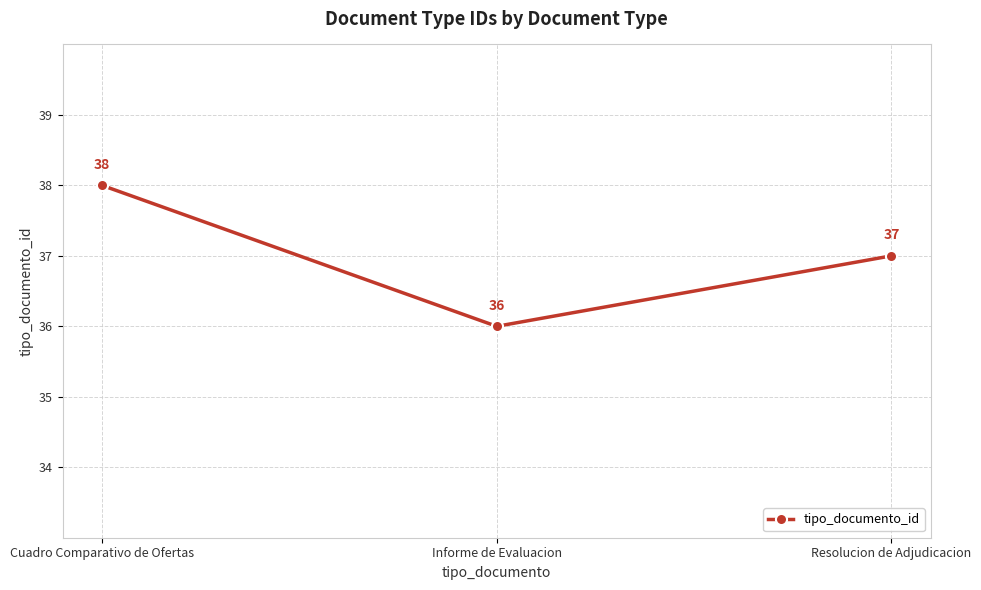

How many lines are shown in the chart?

1